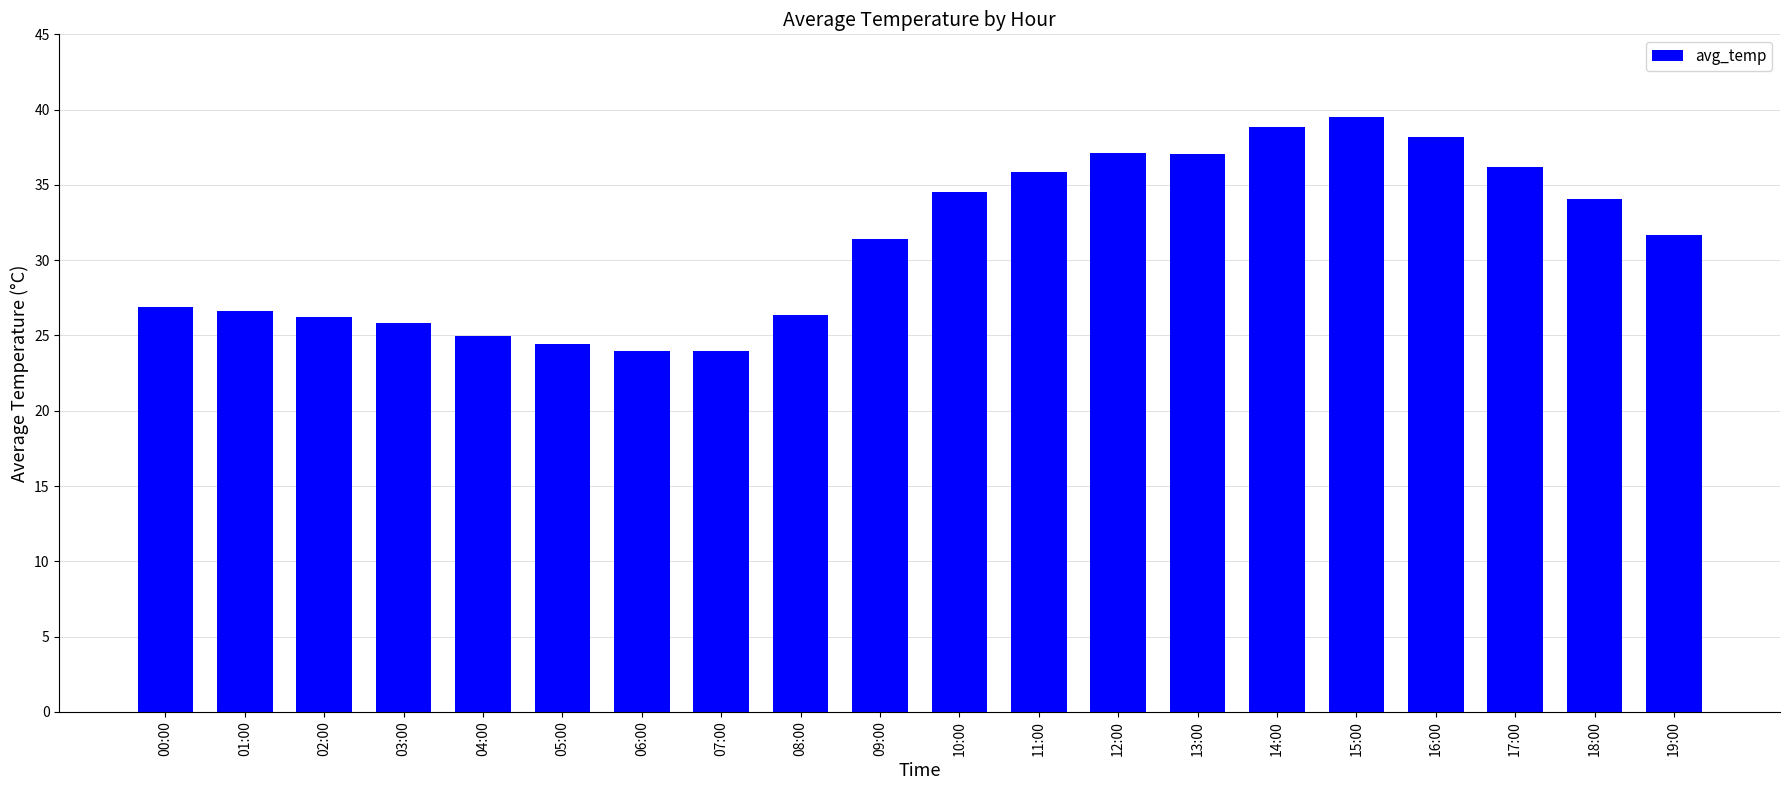

Does the chart contain stacked bars?

No